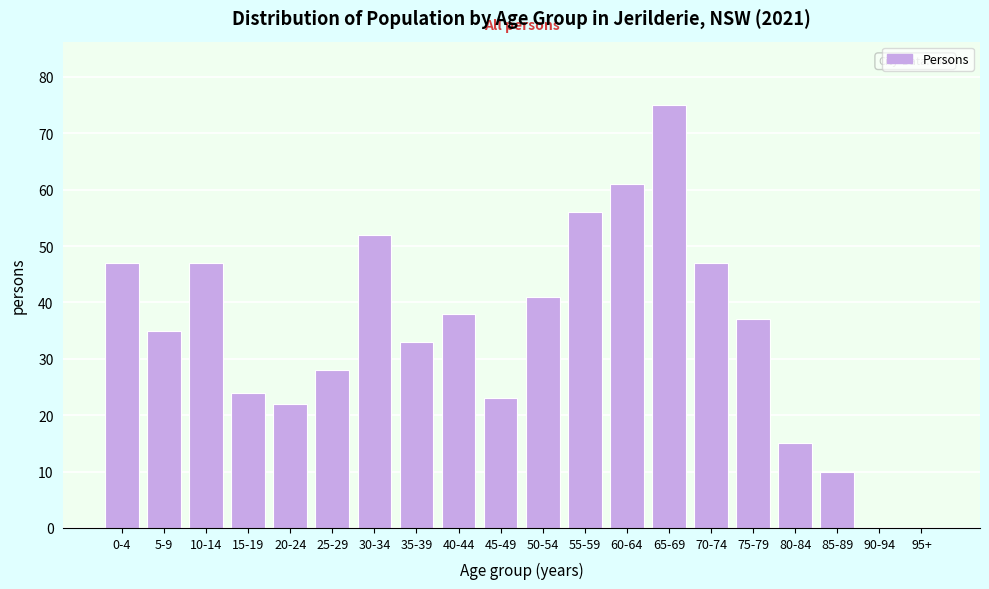

Reading left to right, list all the values displayed in this chart.

0-4=47	5-9=35	10-14=47	15-19=24	20-24=22	25-29=28	30-34=52	35-39=33	40-44=38	45-49=23	50-54=41	55-59=56	60-64=61	65-69=75	70-74=47	75-79=37	80-84=15	85-89=10	90-94=0	95+=0